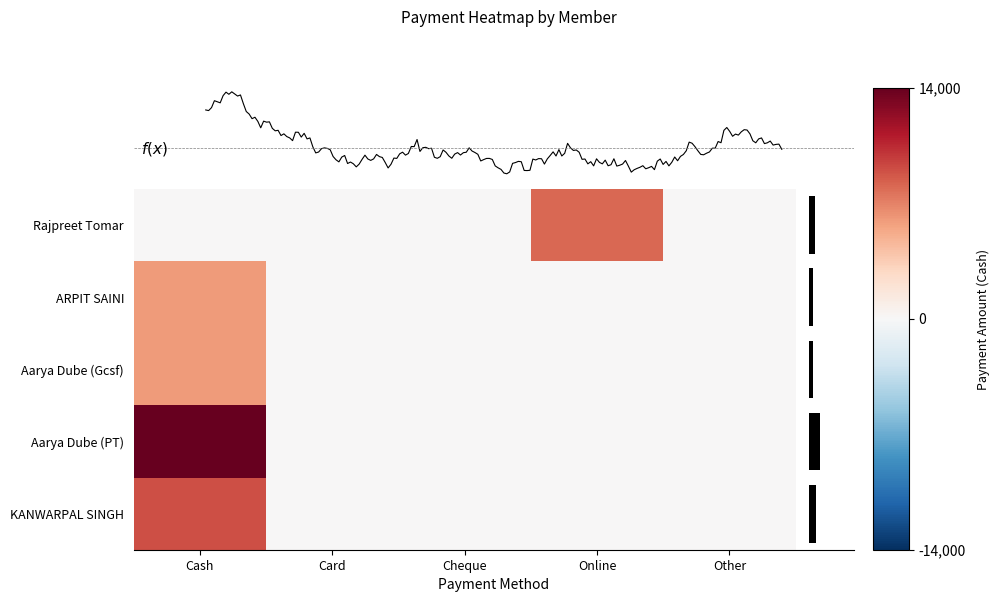

How many data points does each series have?

5